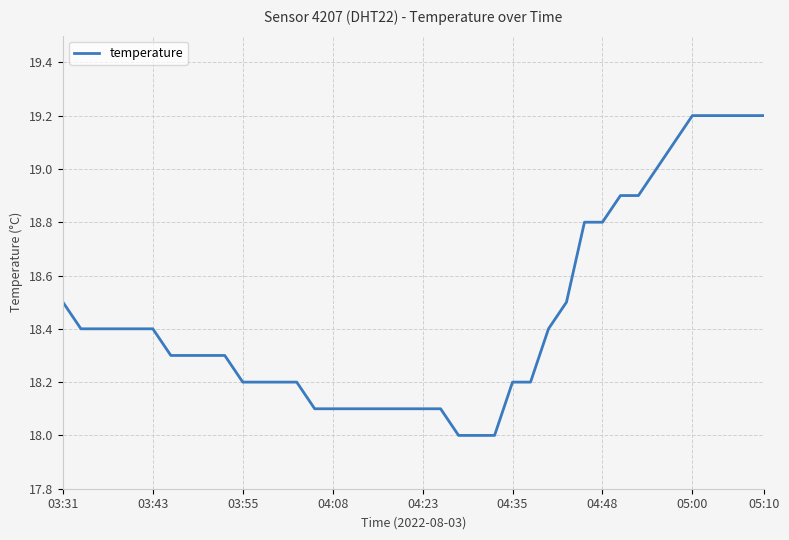

What is the minimum value shown in the chart?

18.0